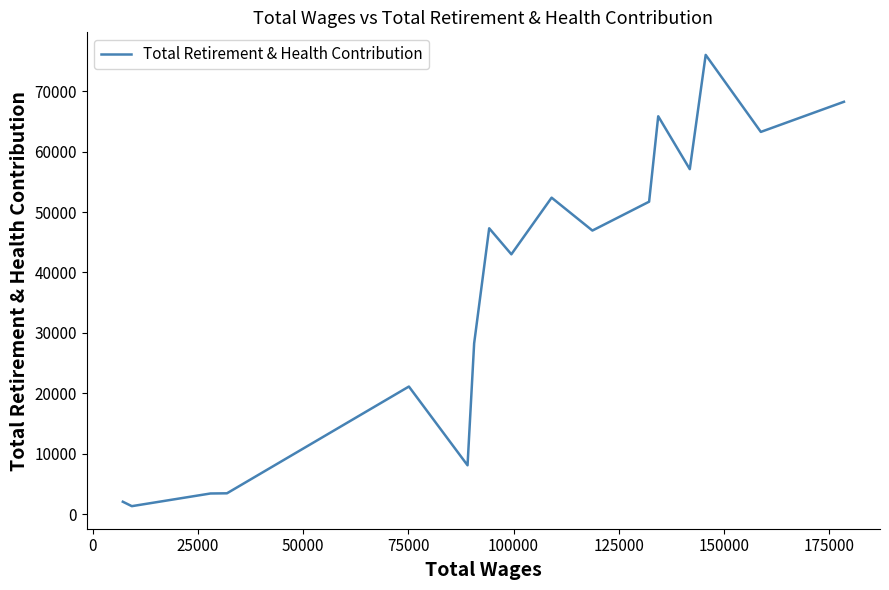

What is the greatest value displayed?

76012